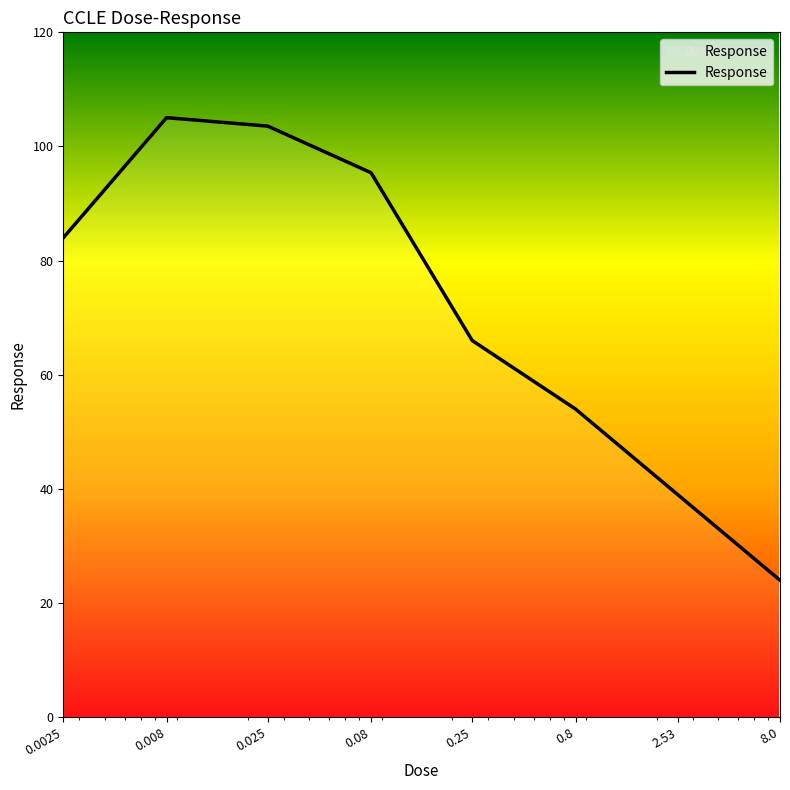

What is the minimum value shown in the chart?

24.0